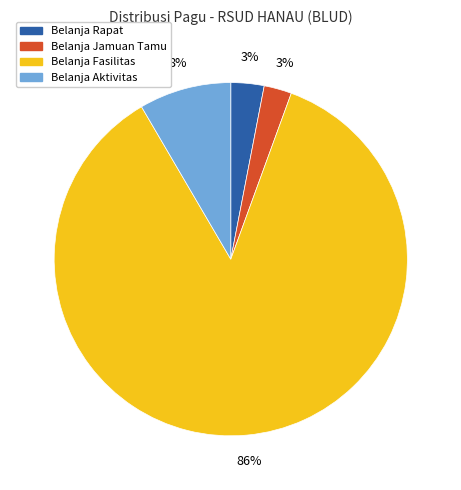

How many slices are in this pie chart?

4